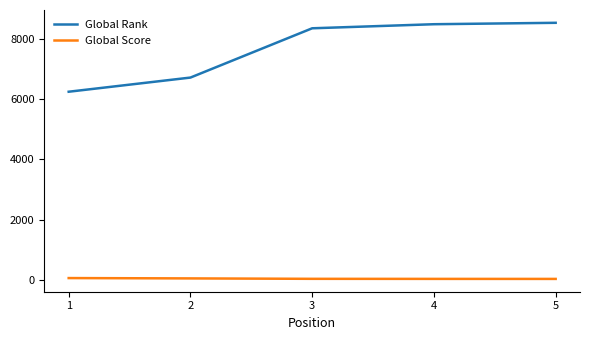

What is the difference between the second highest and second lowest values in the Global Rank series?

1771